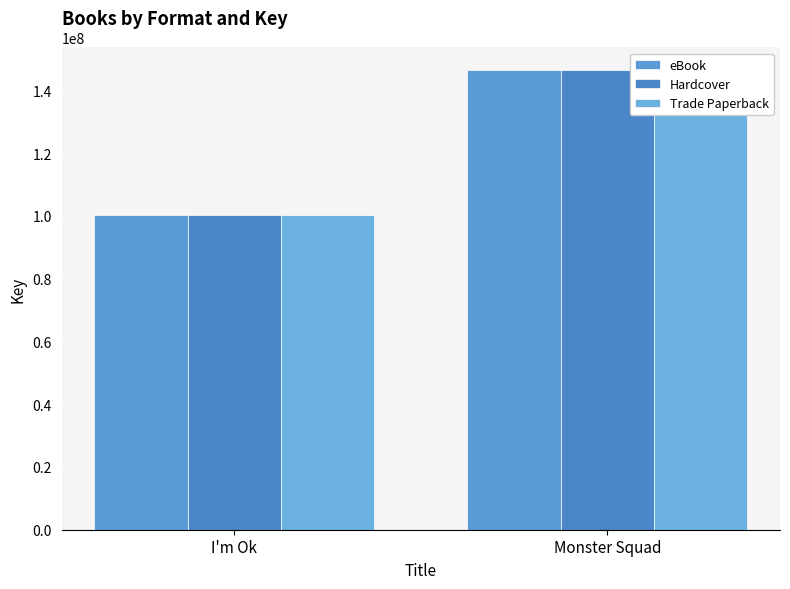

How many groups of bars are there?

2